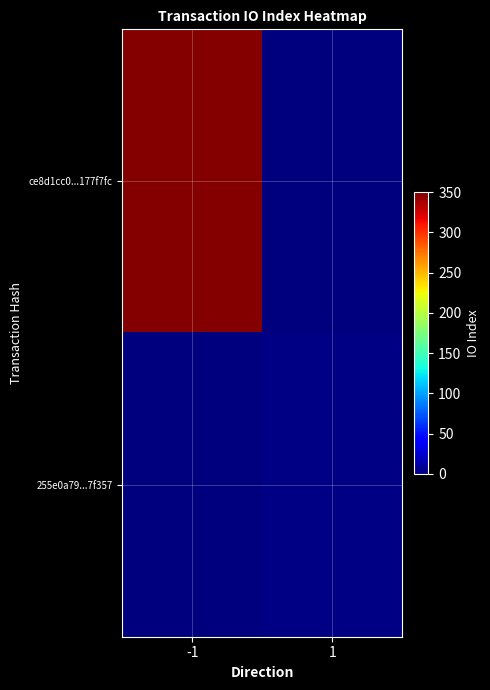

How many series are shown in this chart?

2